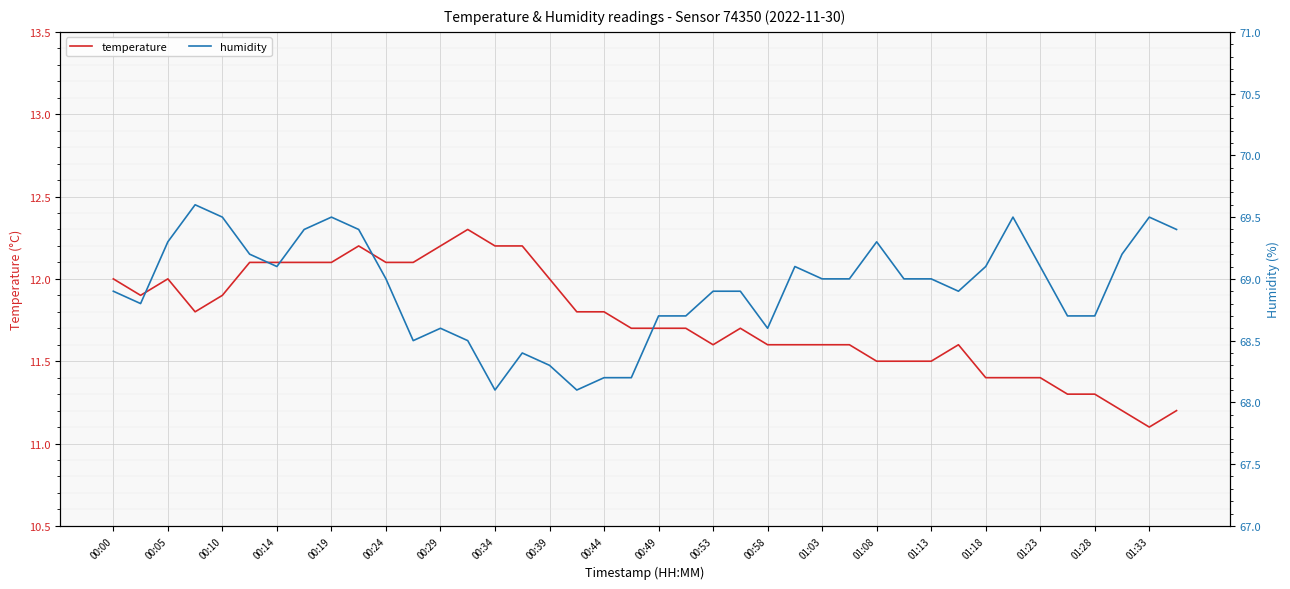

Which series has the widest spread of values?

humidity